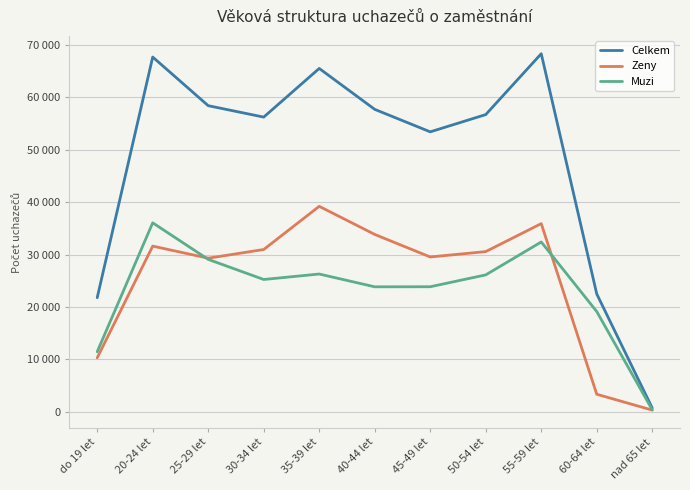

True or false: Celkem and Muzi cross at least once.

False